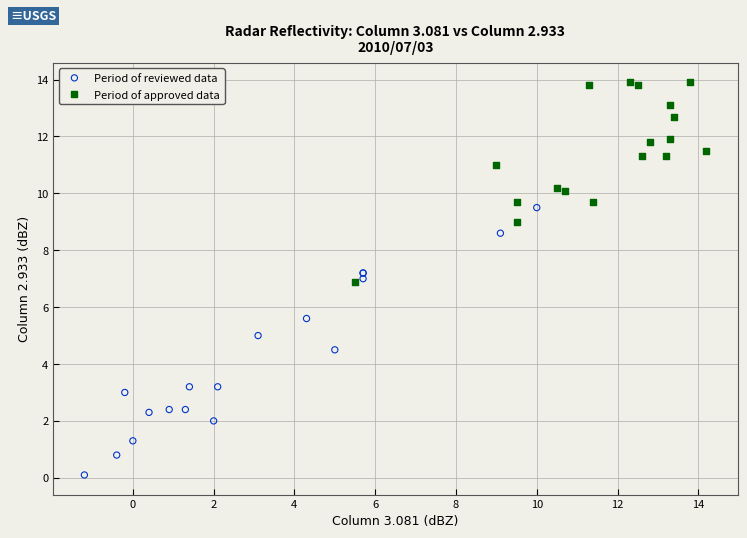

Which series contains the highest Y value?

Period of approved data